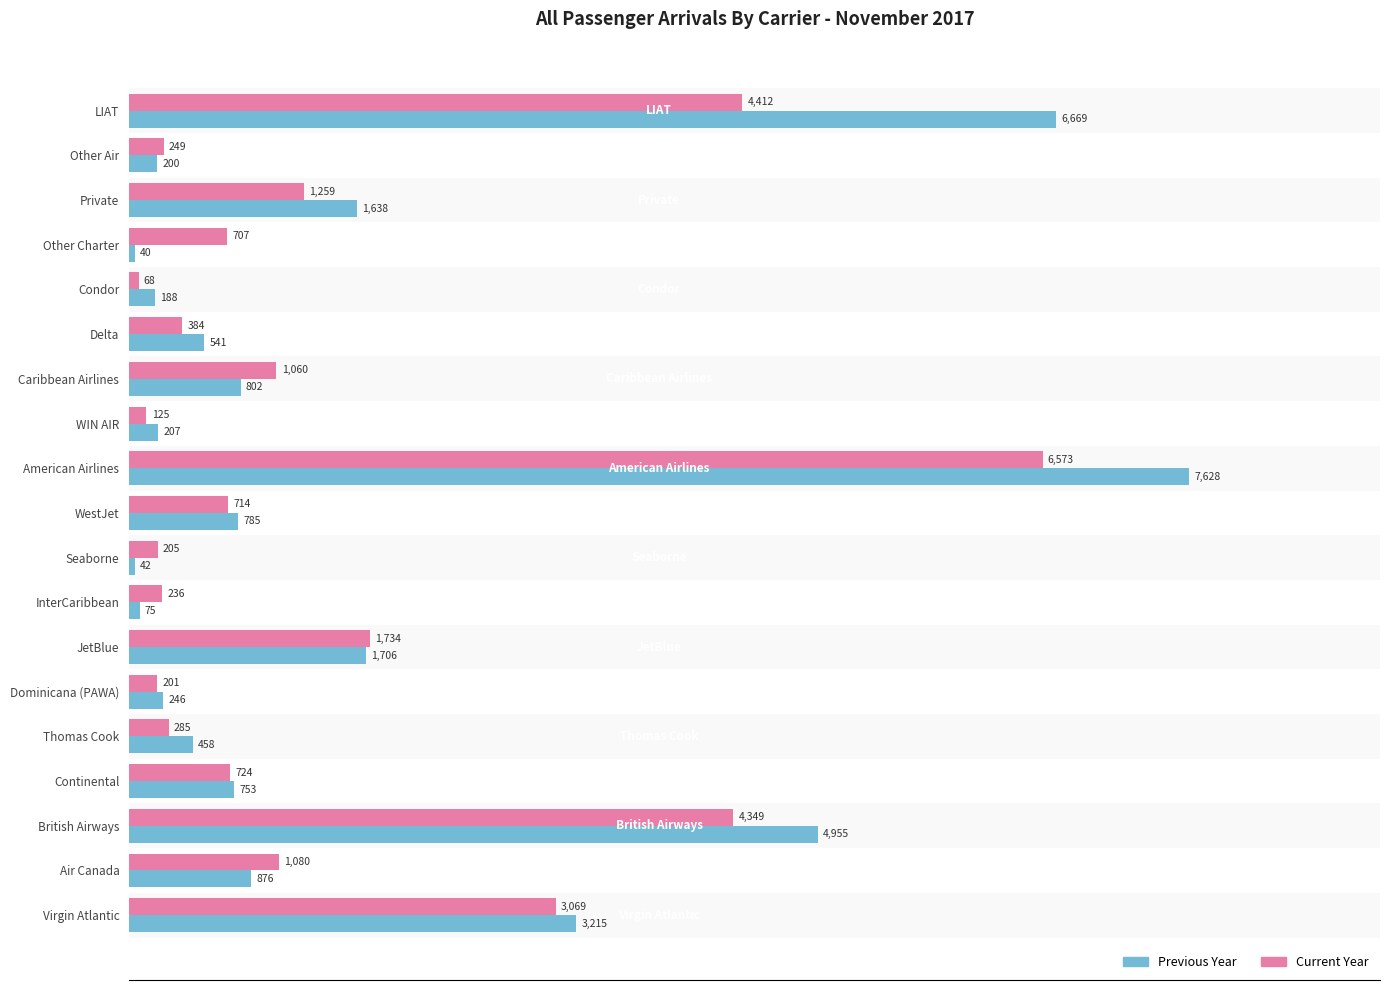

Which series has the largest total across all categories?

Previous Year